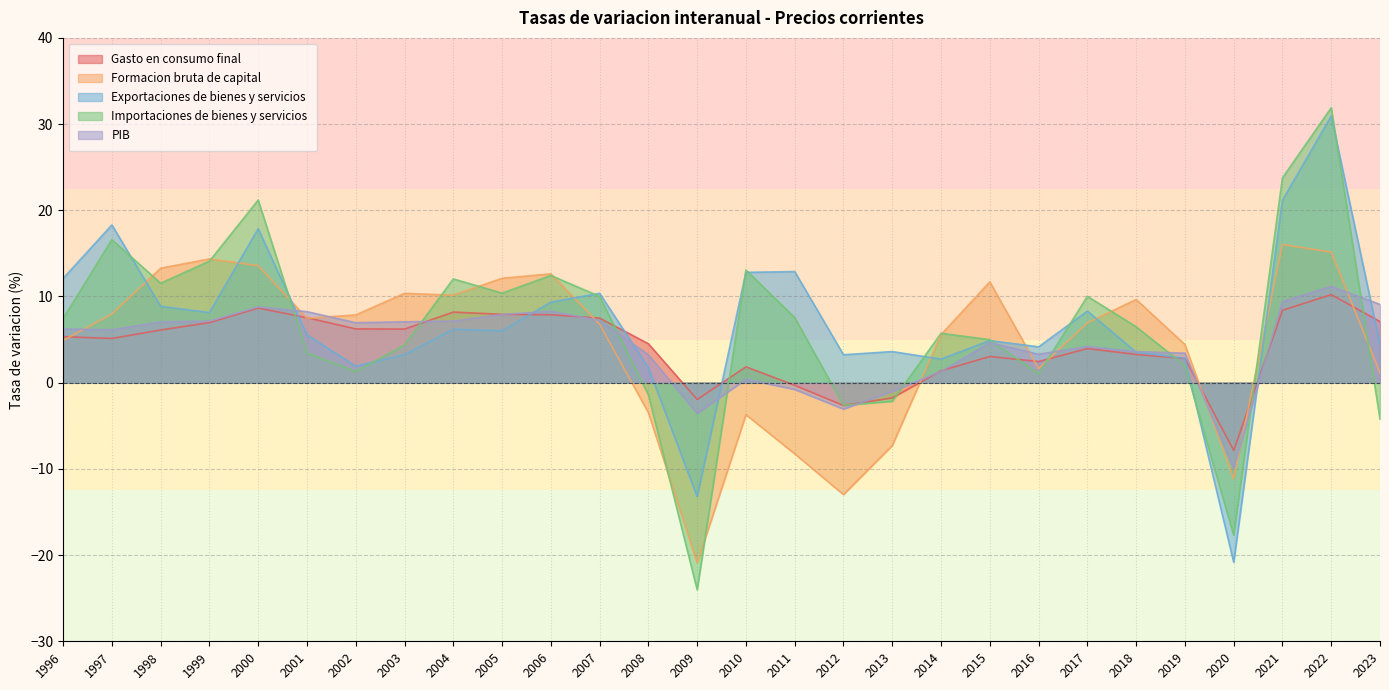

What is the difference between the second highest and second lowest values in the Importaciones de bienes y servicios series?

41.5